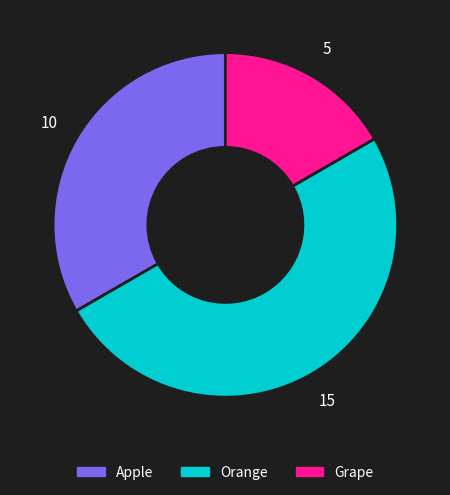

How many segments does this pie chart have?

3